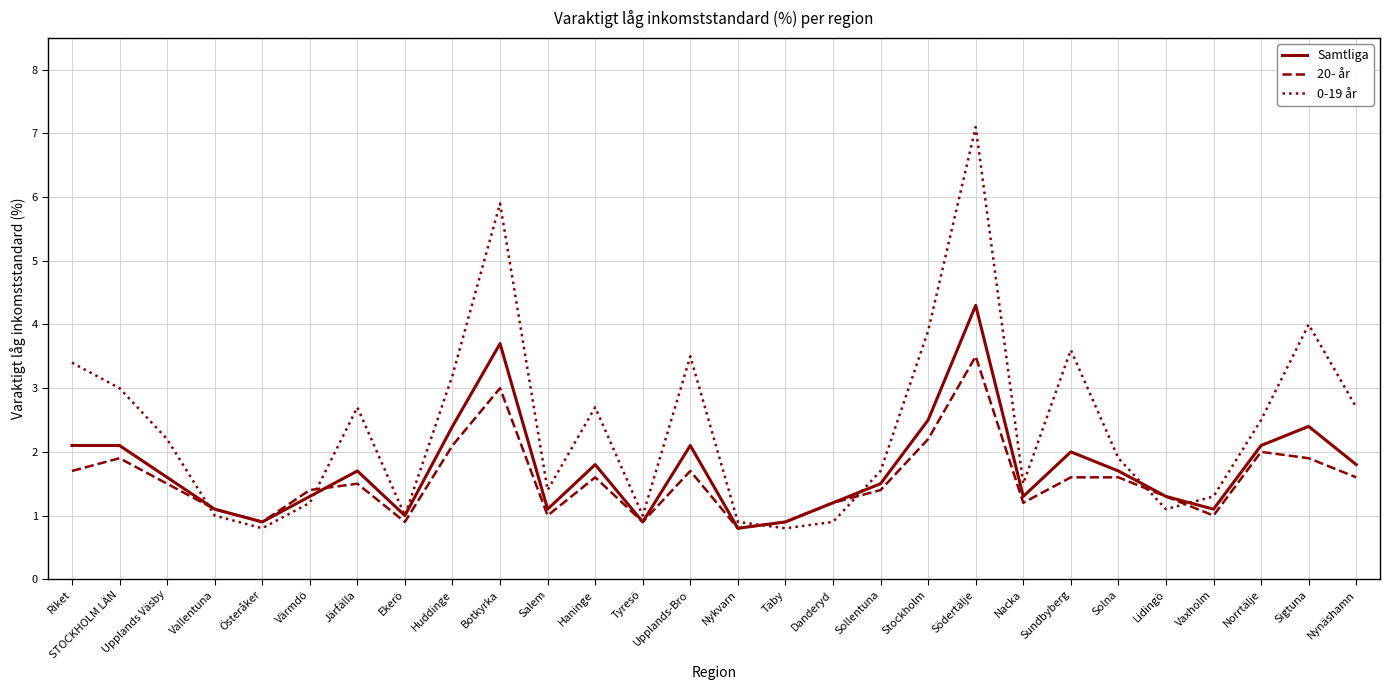

Reading left to right, transcribe all the data shown in this chart.

Samtliga: 2.1	2.1	1.6	1.1	0.9	1.3	1.7	1.0	2.4	3.7	1.1	1.8	0.9	2.1	0.8	0.9	1.2	1.5	2.5	4.3	1.3	2.0	1.7	1.3	1.1	2.1	2.4	1.8
20- år: 1.7	1.9	1.5	1.1	0.9	1.4	1.5	0.9	2.1	3.0	1.0	1.6	0.9	1.7	0.8	0.9	1.2	1.4	2.2	3.5	1.2	1.6	1.6	1.3	1.0	2.0	1.9	1.6
0-19 år: 3.4	3.0	2.2	1.0	0.8	1.2	2.7	1.0	3.2	5.9	1.4	2.7	1.0	3.5	0.9	0.8	0.9	1.7	3.9	7.1	1.5	3.6	1.9	1.1	1.3	2.5	4.0	2.7